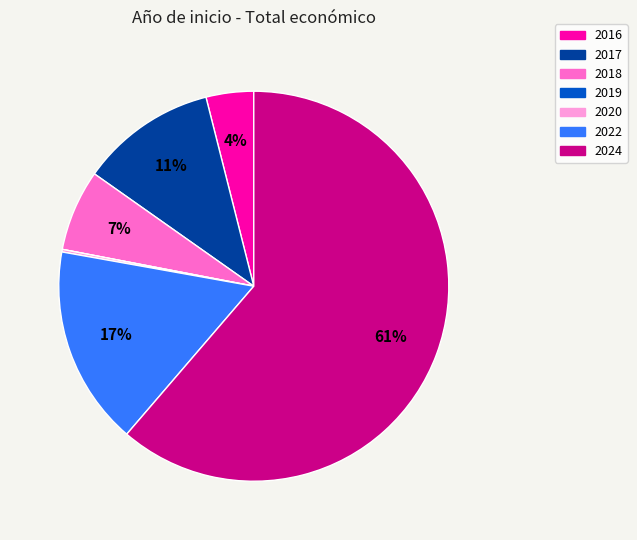

Is there a majority slice in this chart?

Yes